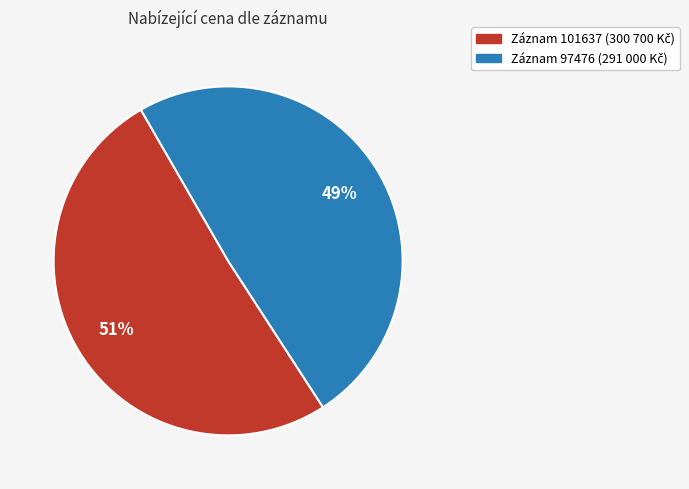

To the nearest percent, what is the difference between the largest and smallest slice percentages?

2%